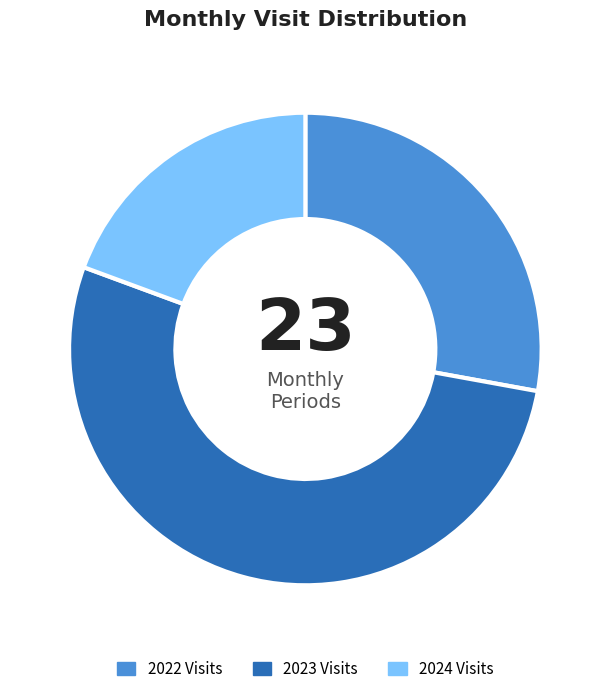

The 2022 Visits slice represents 28% of the pie. True or false?

True